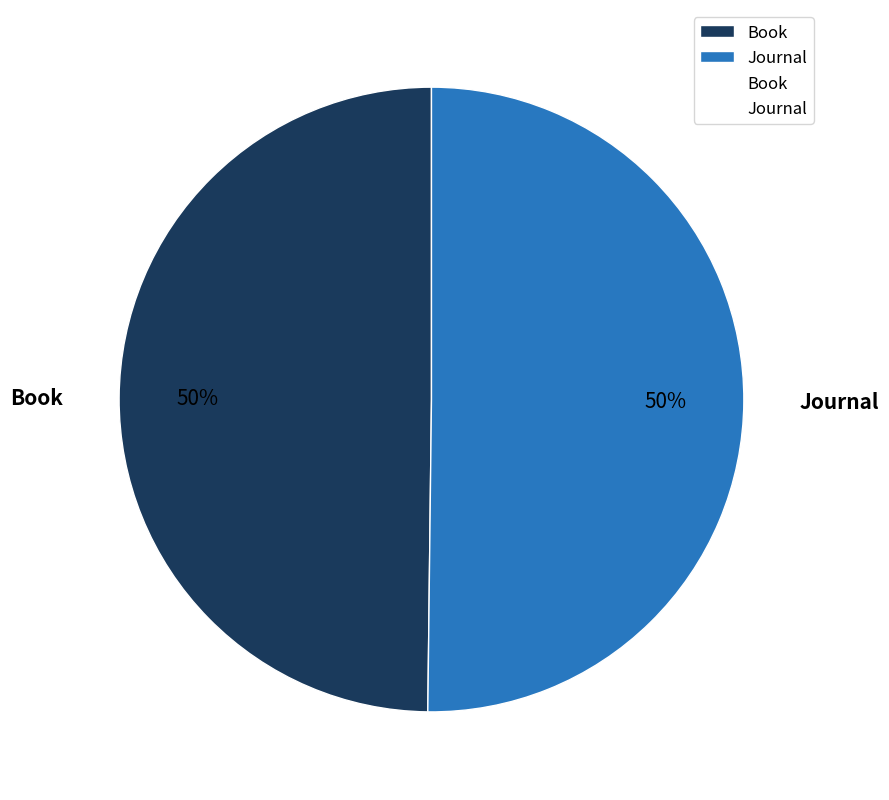

Combined, do Journal and Book account for over 50%?

Yes